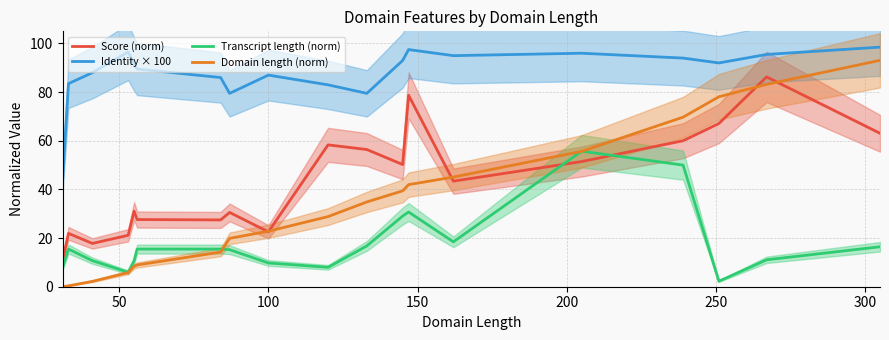

What is the lowest value of the Transcript length (norm) series?

2.3